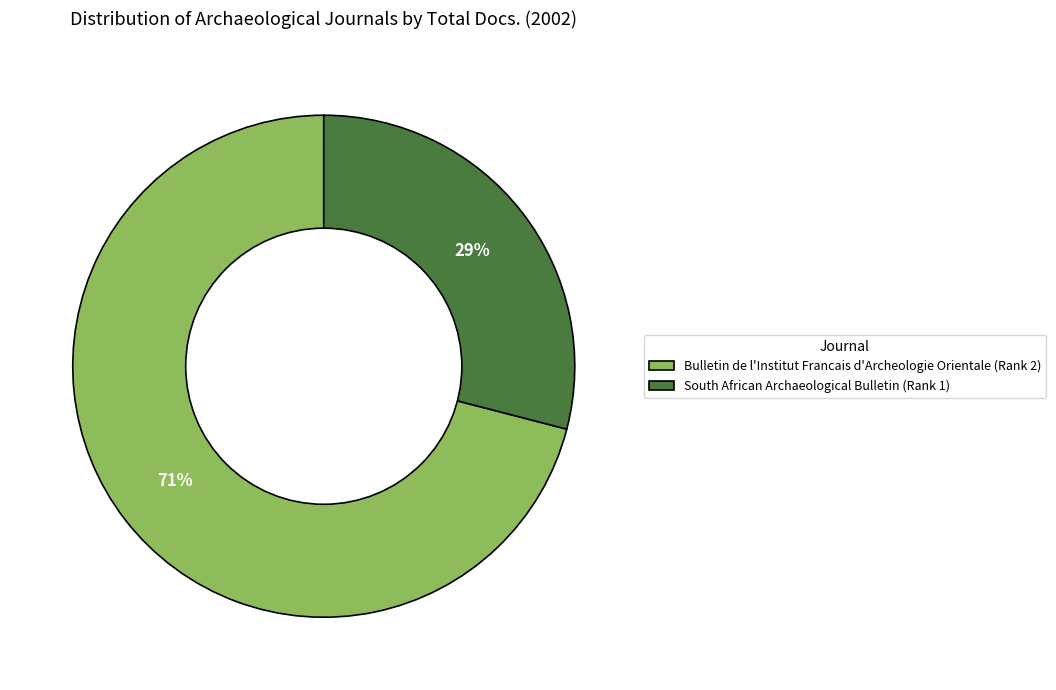

Is the sum of South African Archaeological Bulletin (Rank 1) and Bulletin de l'Institut Francais d'Archeologie Orientale (Rank 2) greater than half?

Yes